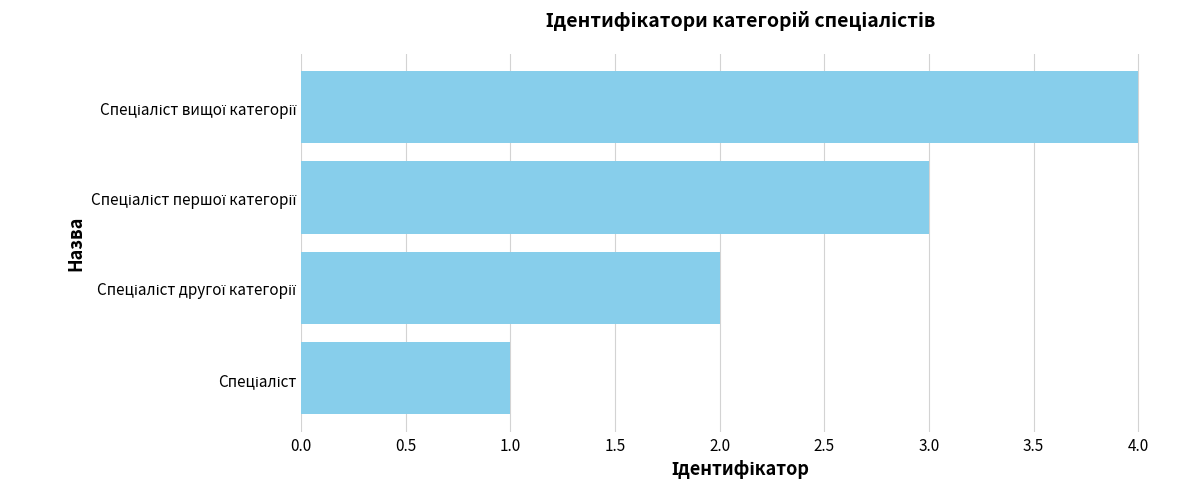

What is the difference between the maximum and minimum values?

3